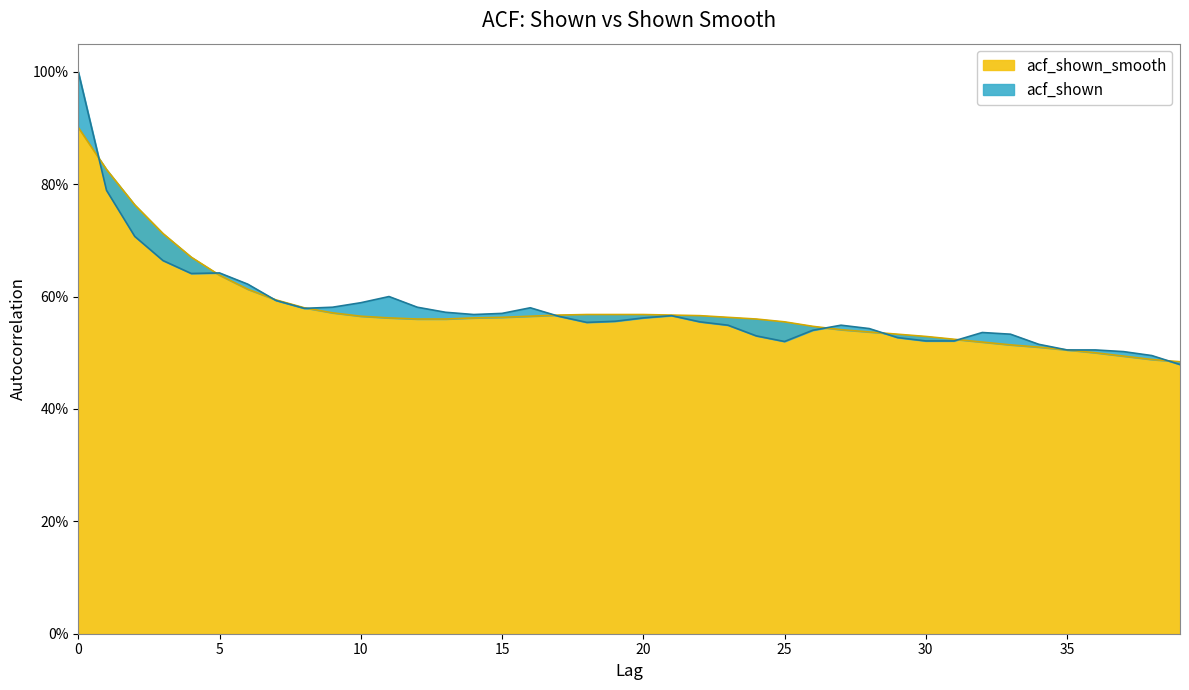

True or false: acf_shown_smooth has more than 2 interior local peaks.

False